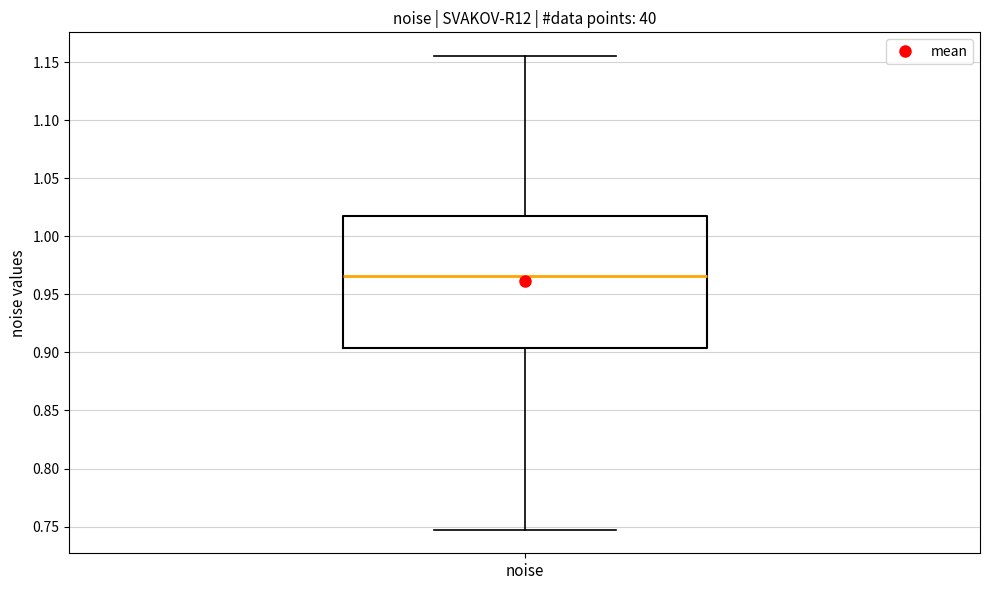

Read this box plot against the y-axis: the position of the median line, the range covered by the box, and the ends of both whiskers. The values are not printed on the chart, so give them approximately, as read against the axis.

median 0.965, box 0.905 to 1.020, whiskers 0.745 to 1.155